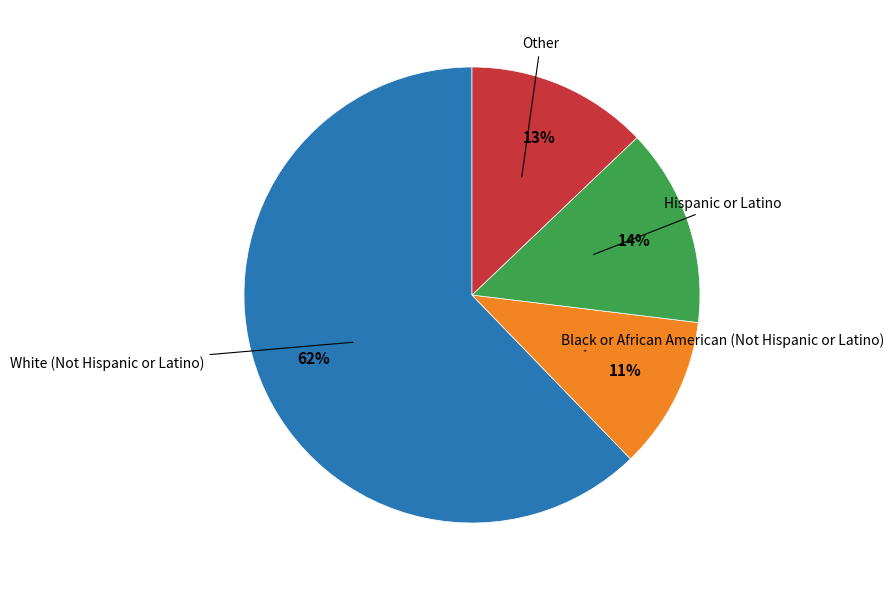

To the nearest percent, what is the average slice percentage?

25%